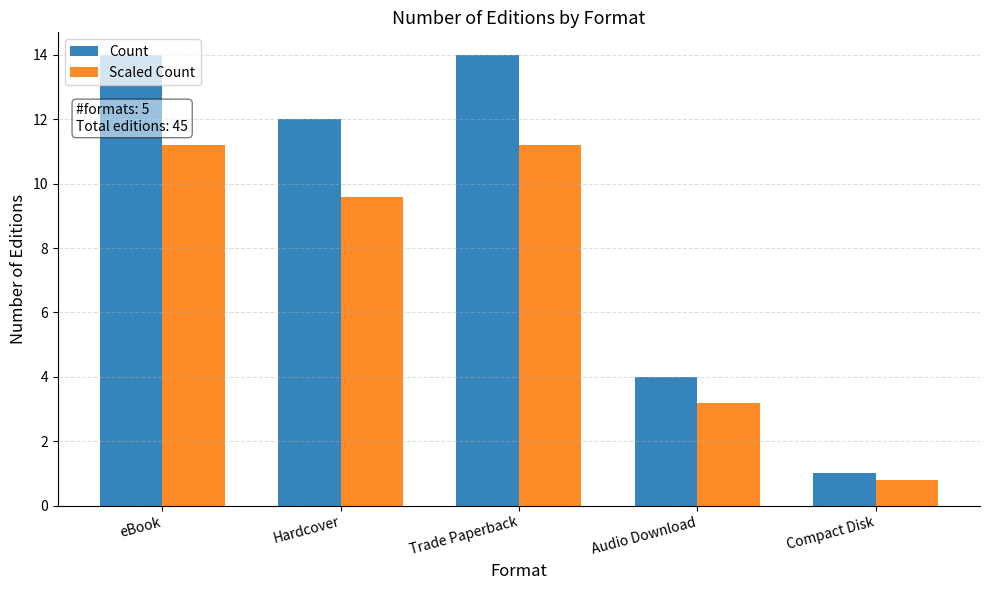

Where does the Count series first go above 12?

eBook